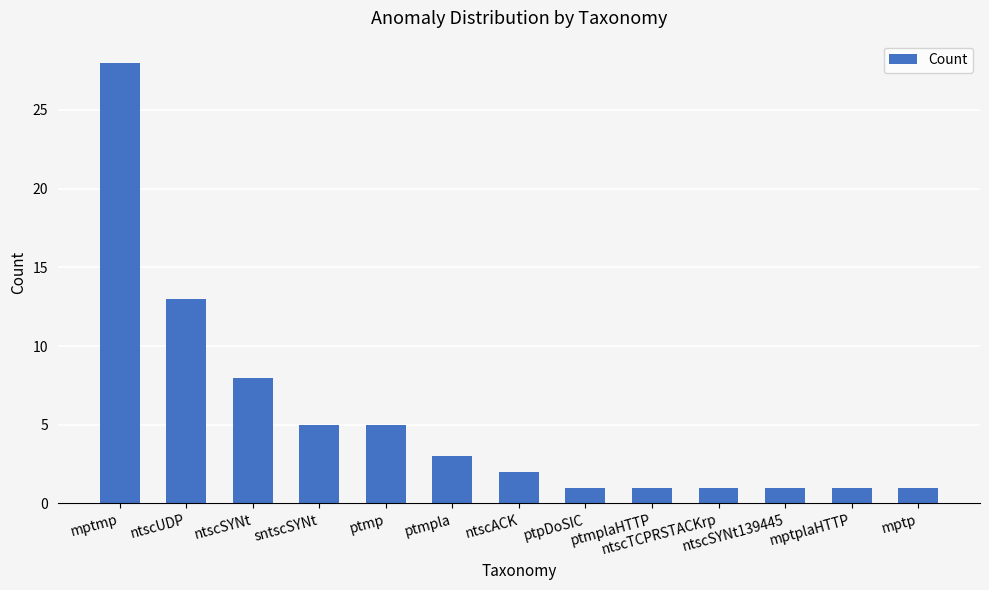

Reading left to right, what are all the values shown in this chart?

mptmp=28	ntscUDP=13	ntscSYNt=8	sntscSYNt=5	ptmp=5	ptmpla=3	ntscACK=2	ptpDoSIC=1	ptmplaHTTP=1	ntscTCPRSTACKrp=1	ntscSYNt139445=1	mptplaHTTP=1	mptp=1